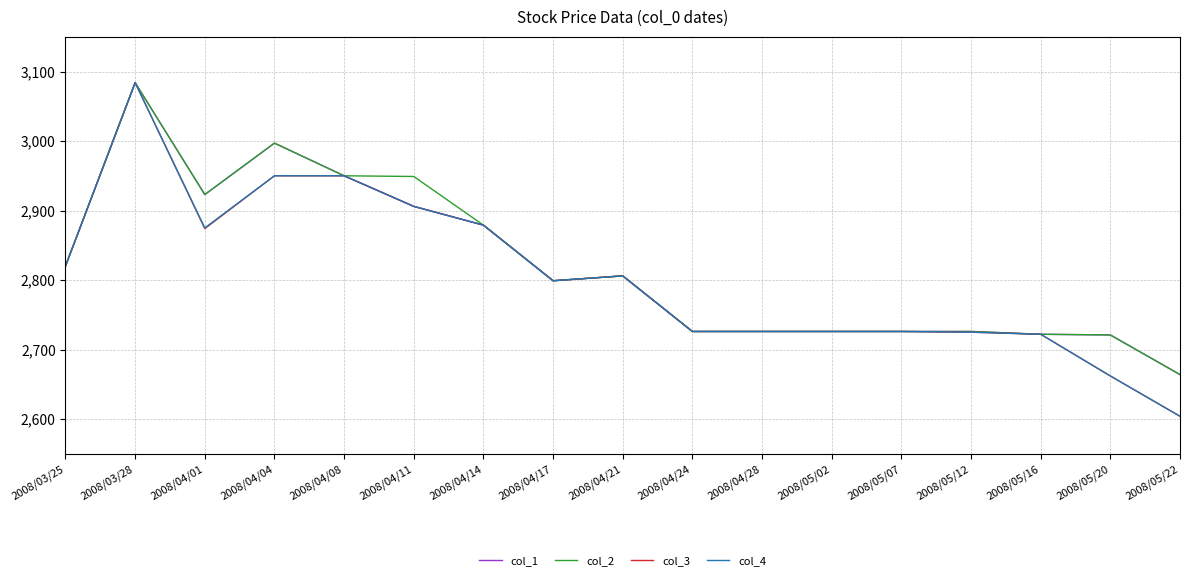

At how many categories does at least one series exceed 2671?

16